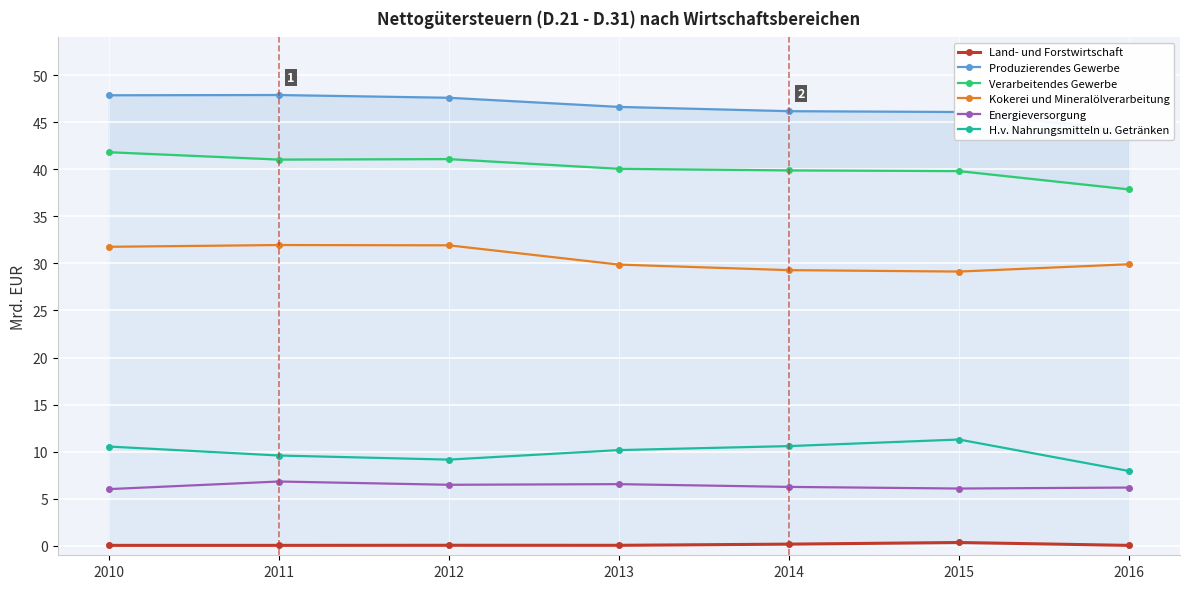

What is the sum of the Verarbeitendes Gewerbe values at 2011 and 2012?

82.1